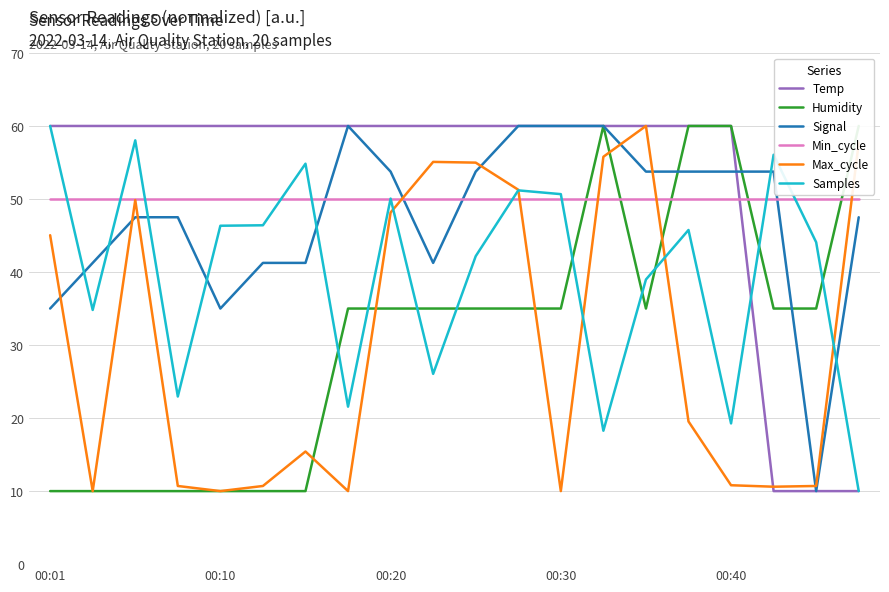

Which series has the widest spread of values?

Temp